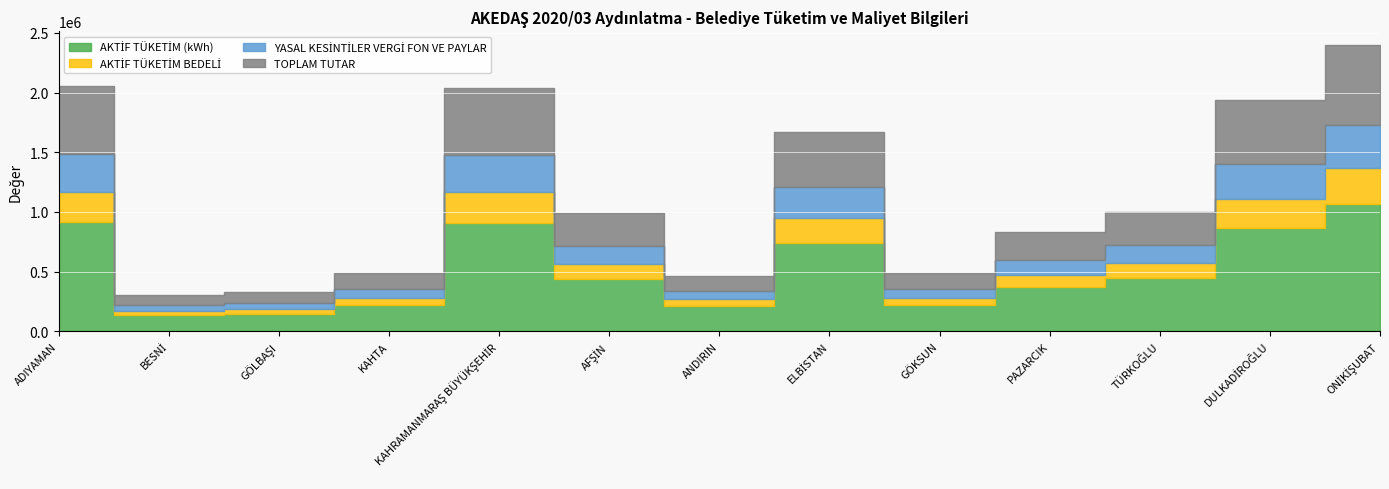

How many interior local valleys does the YASAL KESİNTİLER VERGİ FON VE PAYLAR series have?

3